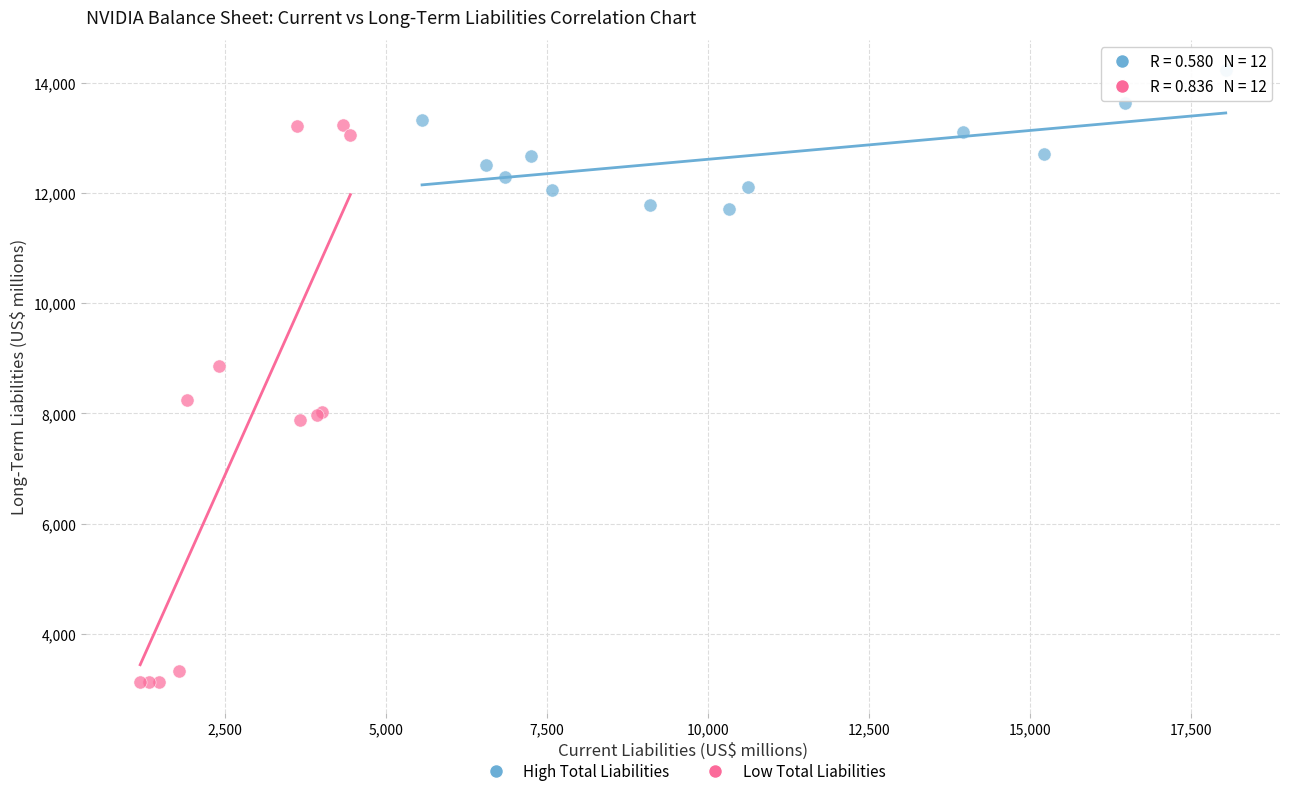

Which series has the widest spread of Y values?

Low Total Liabilities